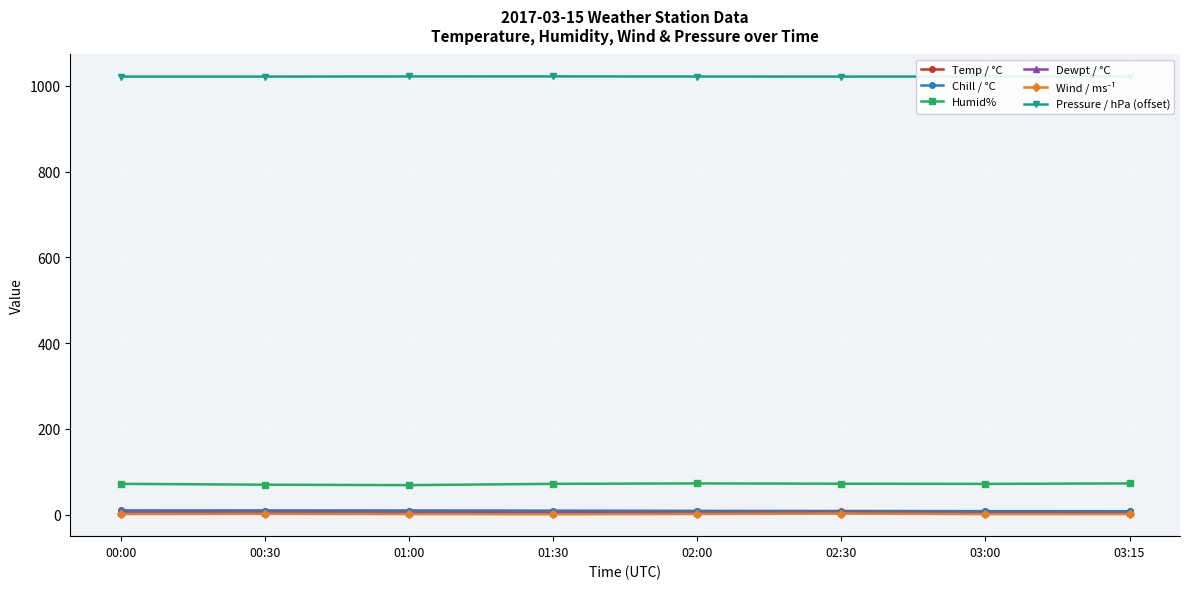

How many Pressure / hPa (offset) values are between 1021 and 1022?

8